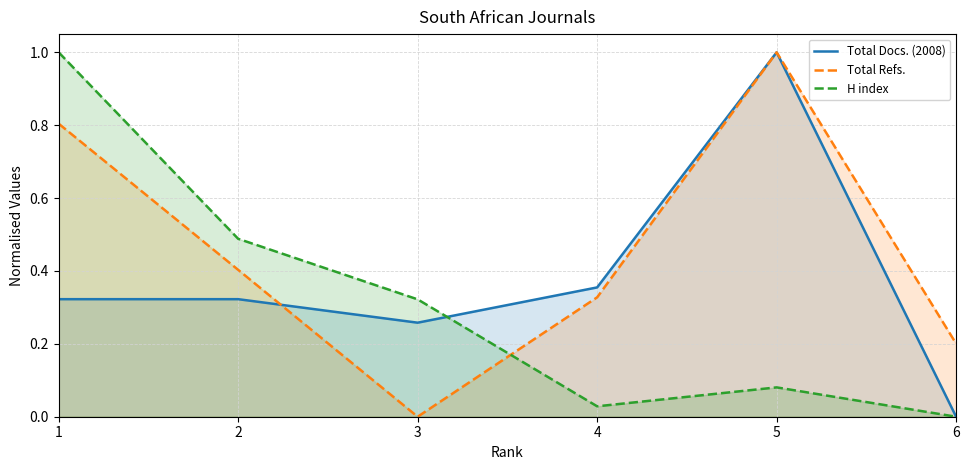

Is it true that Total Refs. equals 0.2 at 6?

True